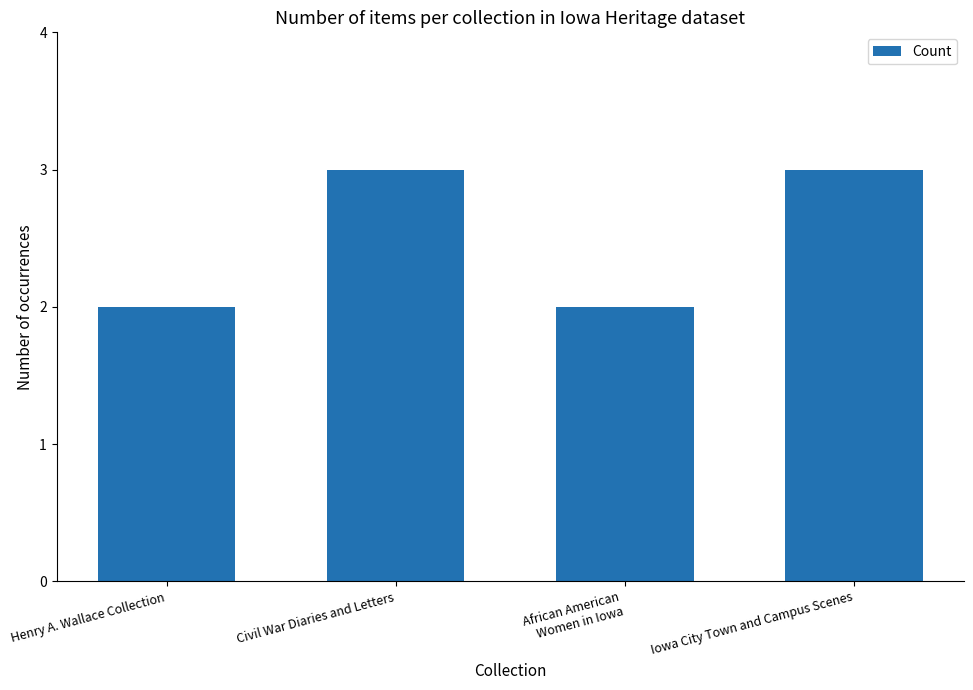

Between Iowa City Town and Campus Scenes and African American
Women in Iowa, which is larger?

Iowa City Town and Campus Scenes